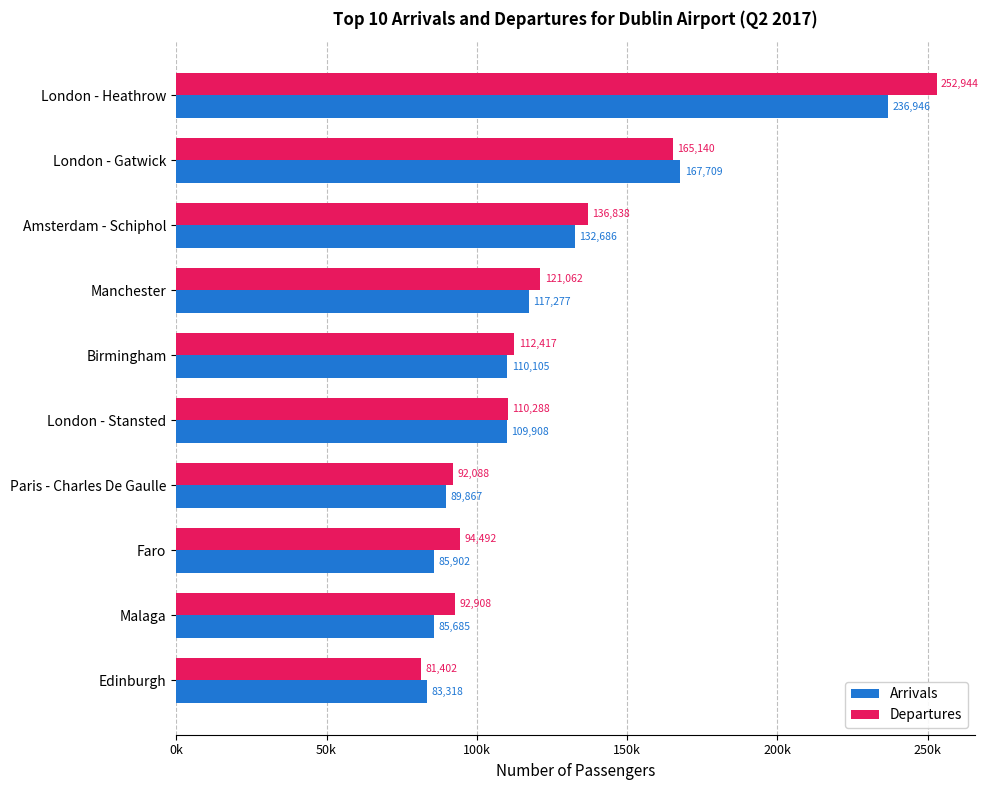

What are all the series names shown in the legend?

Arrivals, Departures